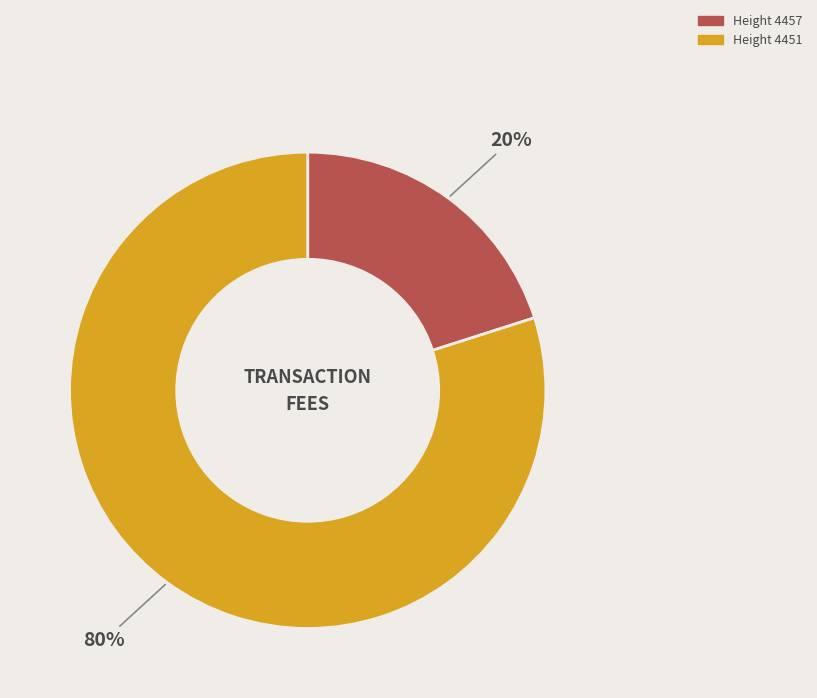

To the nearest percent, what is the average slice percentage?

50%